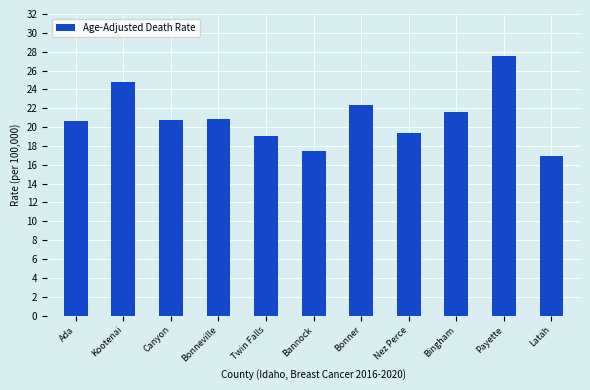

True or false: the data shows 39.1 at Kootenai.

False